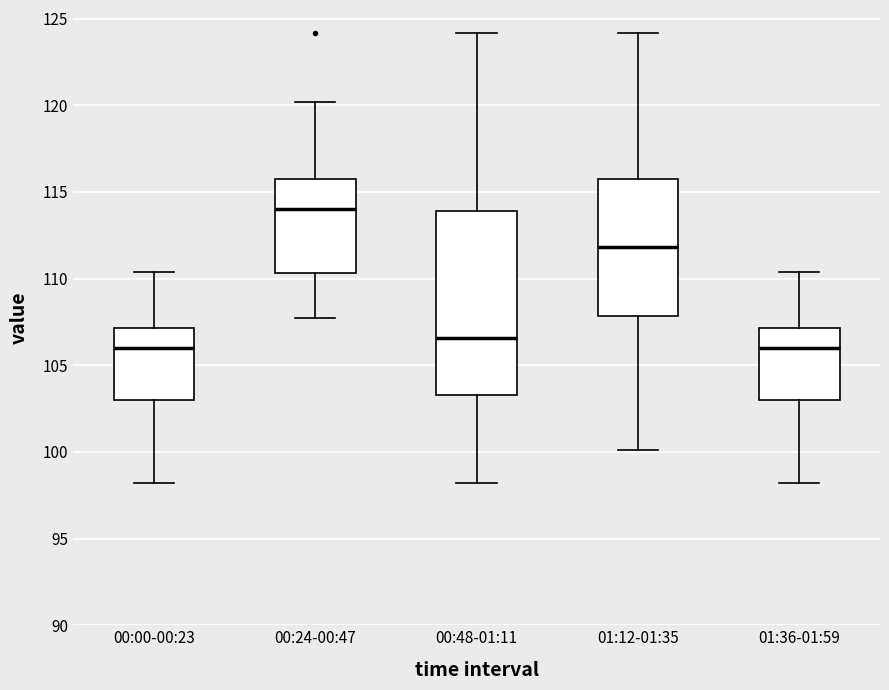

Reading left to right, transcribe this box plot: for each box, give where its median line is, the range the box spans, and where its two whiskers end, as read against the y-axis. The values are not printed on the chart, so give them approximately, as read against the axis.

00:00-00:23: median 106.0, box 103.0 to 107.0, whiskers 98.0 to 110.5
00:24-00:47: median 114.0, box 110.5 to 116.0, whiskers 107.5 to 120.0
00:48-01:11: median 106.5, box 103.5 to 114.0, whiskers 98.0 to 124.0
01:12-01:35: median 112.0, box 108.0 to 116.0, whiskers 100.0 to 124.0
01:36-01:59: median 106.0, box 103.0 to 107.0, whiskers 98.0 to 110.5